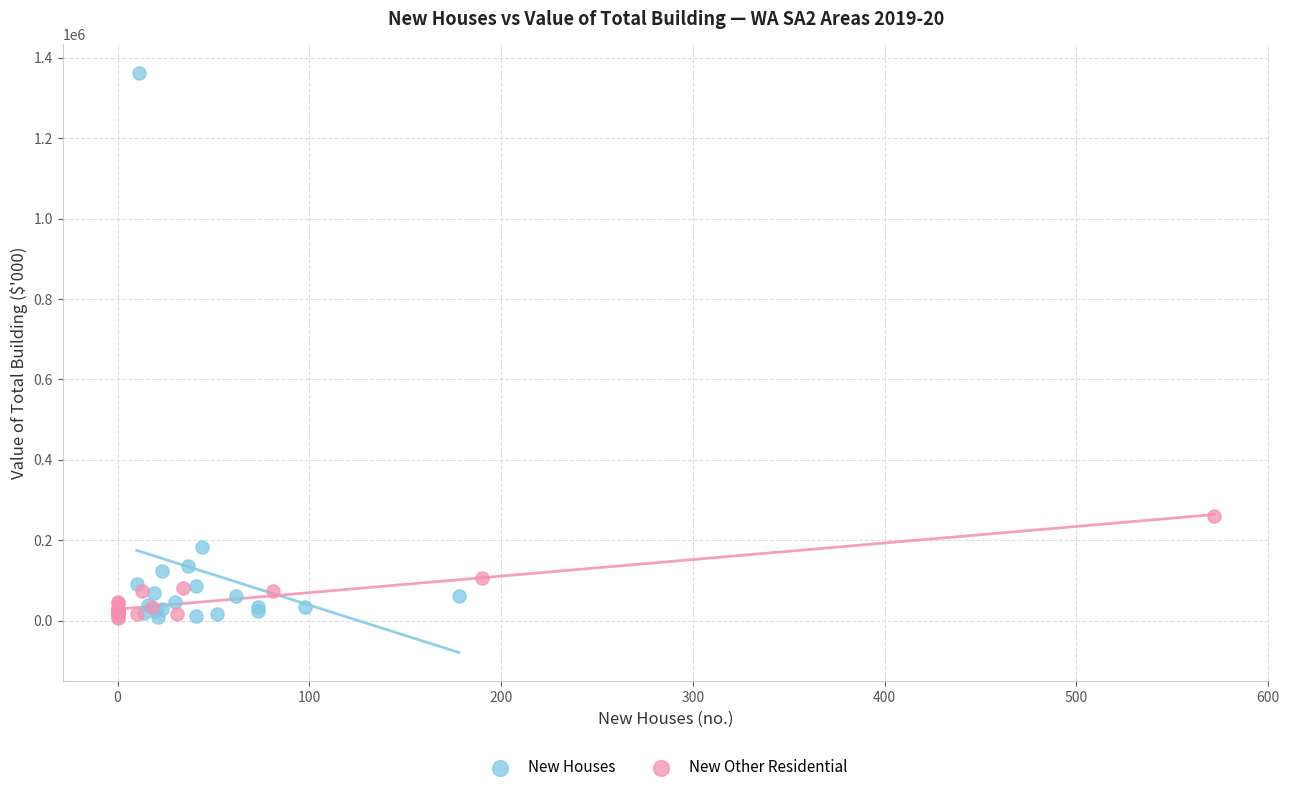

Which series has the largest Y range (max minus min)?

New Houses